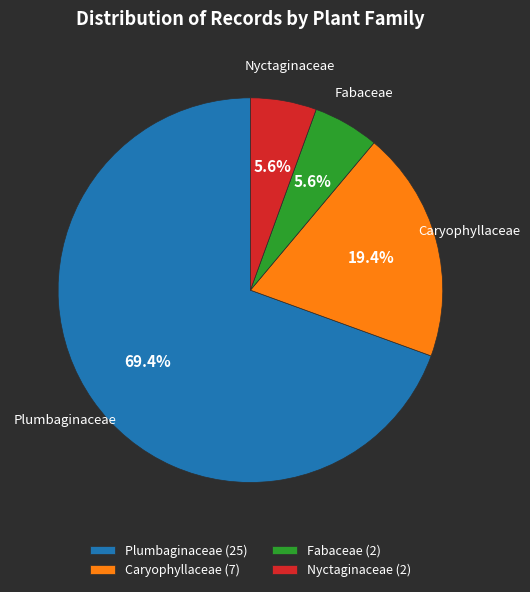

Does Fabaceae (2) account for over 50% of the chart?

No